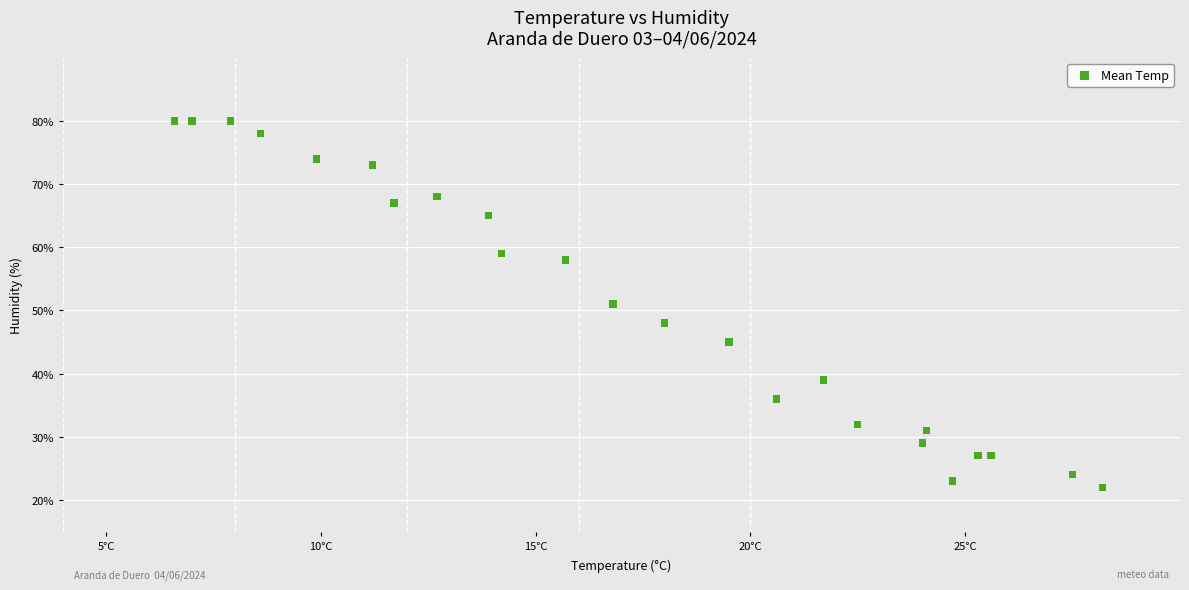

What is the range of Y values (max minus min)?

58